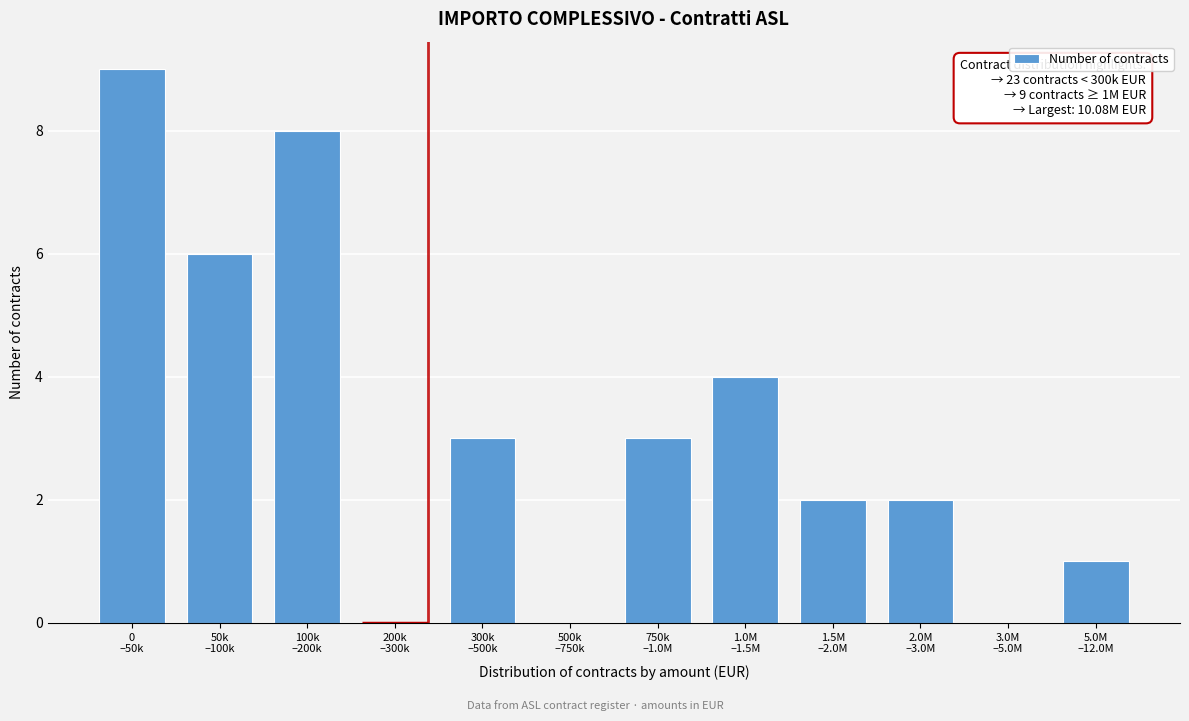

What is the sum of all values?

38